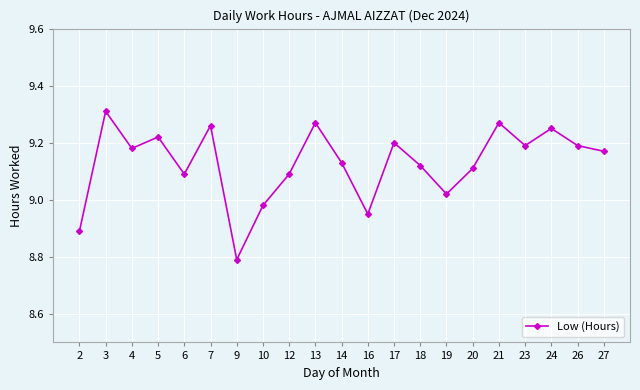

What is the sum of the values at 12 and 26?

18.3